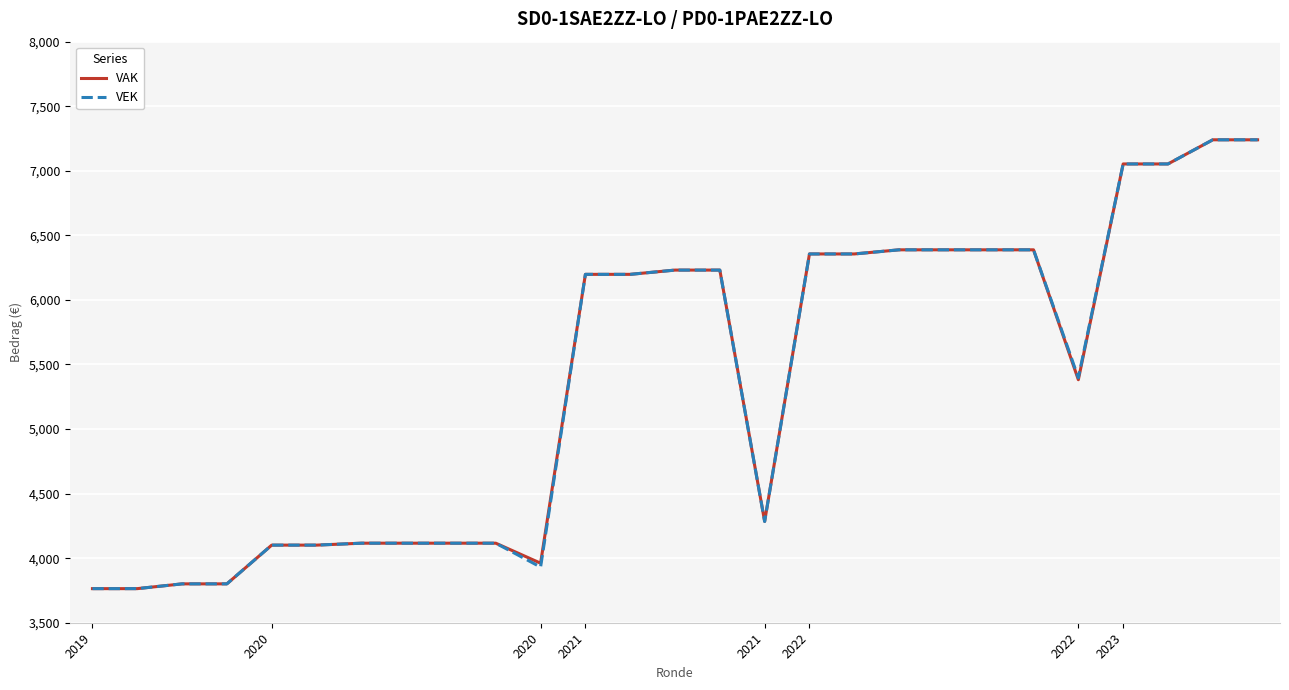

What is the highest value of the VEK series?

7240